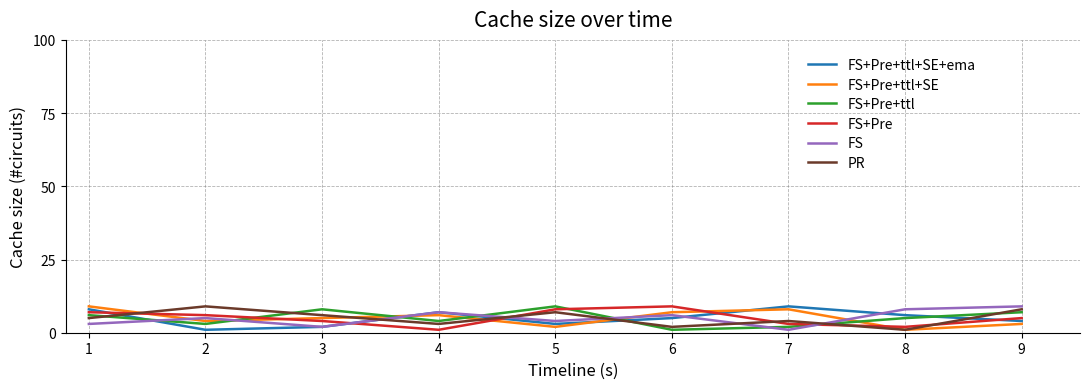

Is this an area chart (filled region under the line)?

No